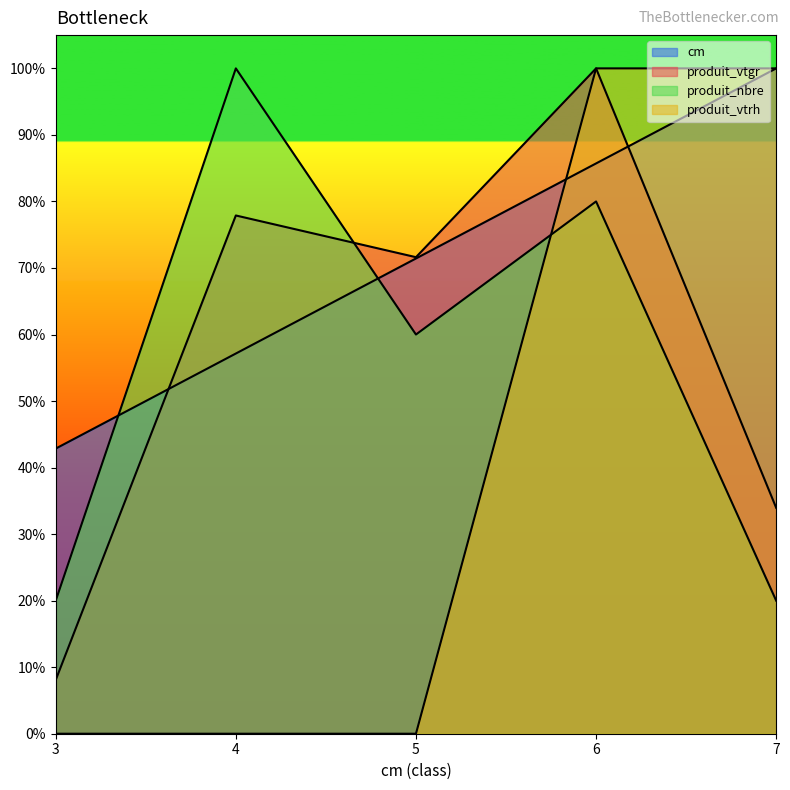

Where is the first local minimum for produit_nbre?

5